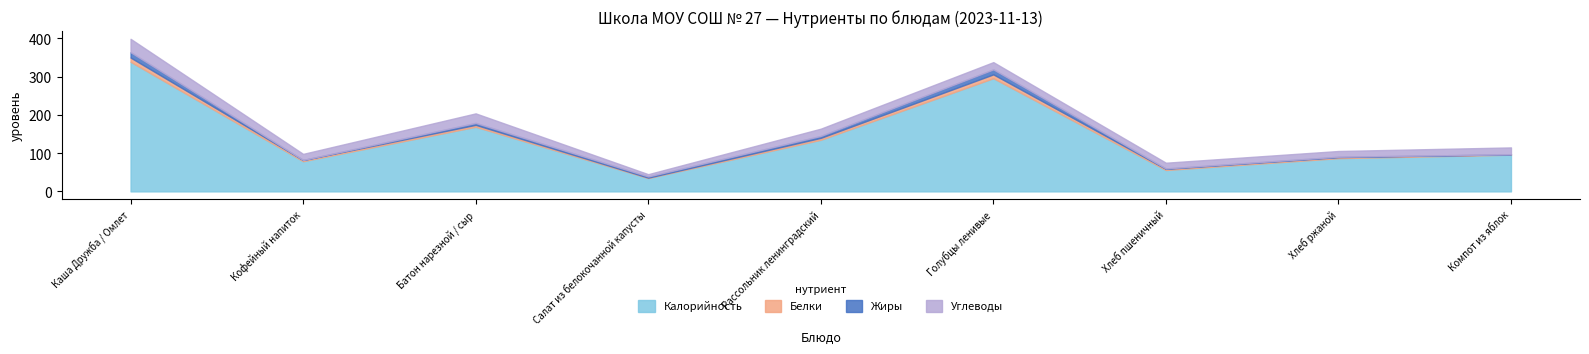

How many data points in Жиры are less than 3?

4